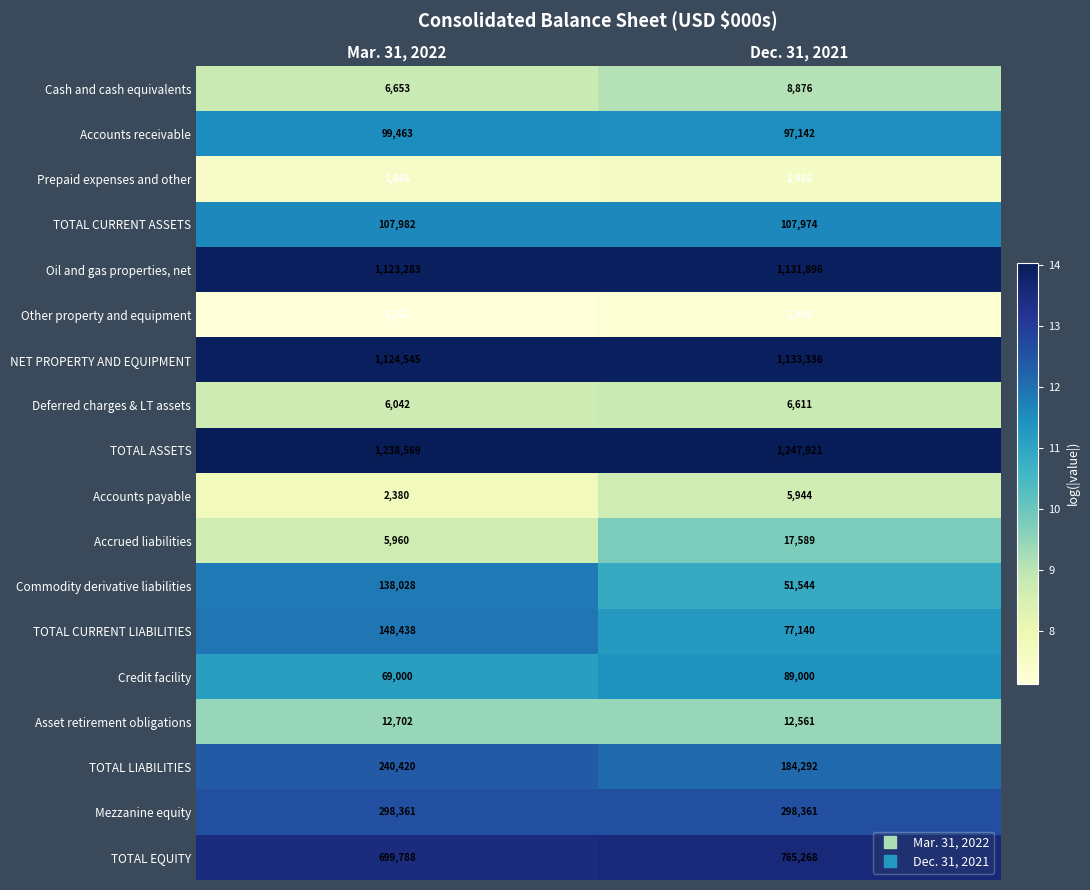

What is the sum of all Accrued liabilities values?

23549